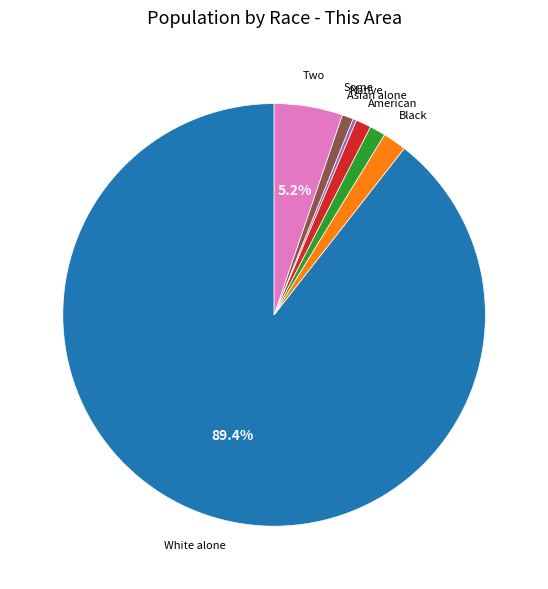

Does any single category account for the majority?

Yes